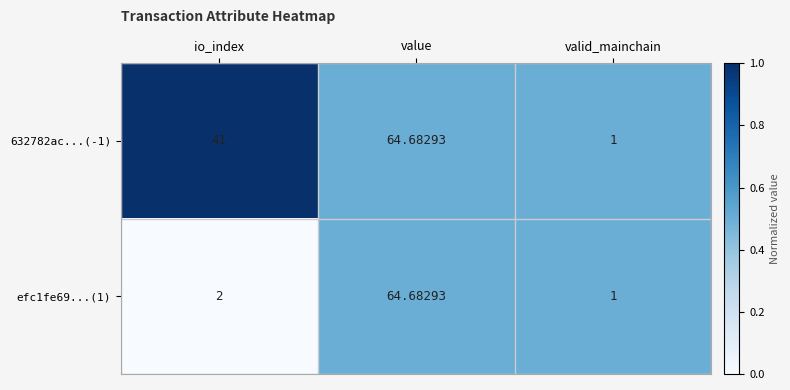

Which category has the lowest value across all series?

valid_mainchain